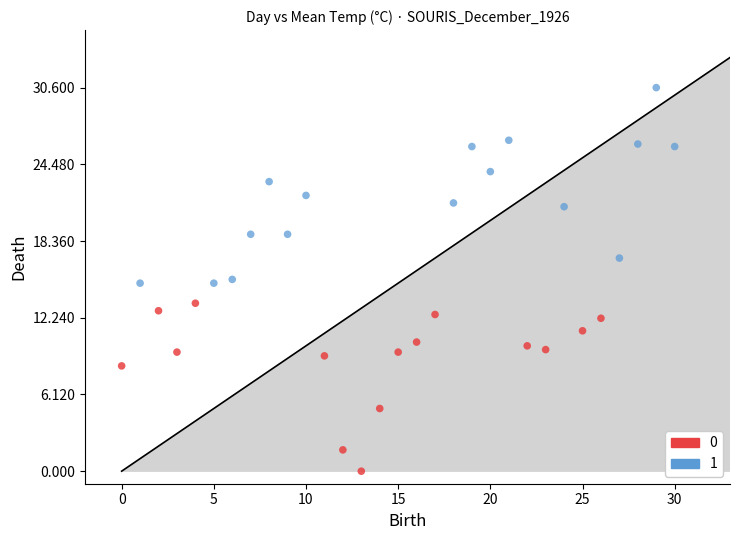

What are all the series names shown in the legend?

0, 1